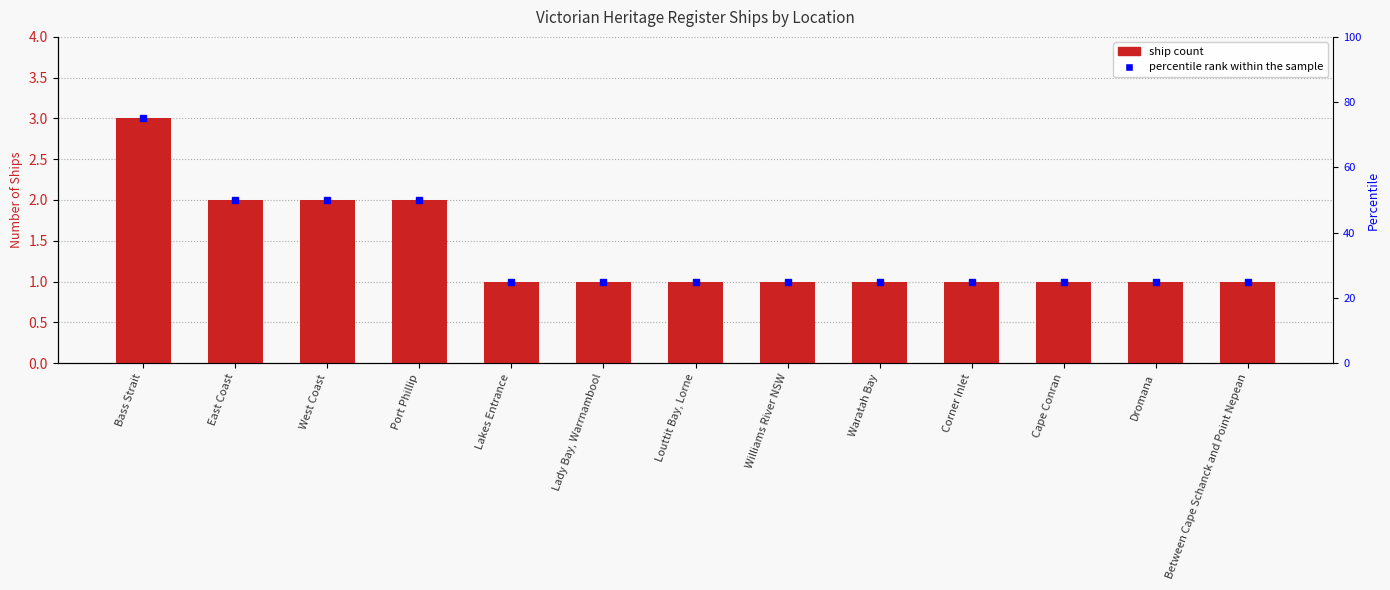

The chart shows a value of 0 at Corner Inlet. True or false?

False